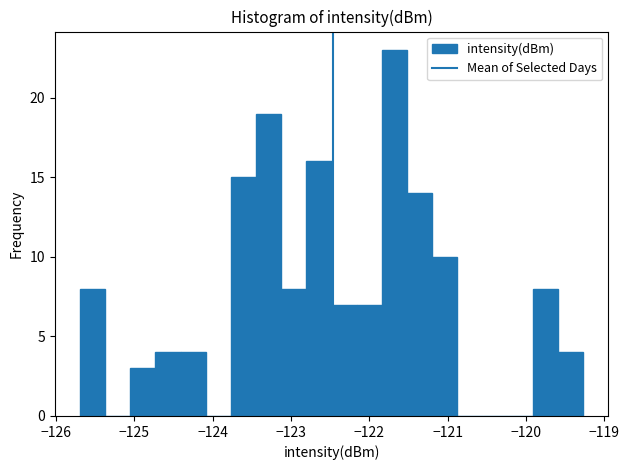

Around what value on the x-axis is the tallest bar? Give the approximate position of its centre, as read against the axis.

-121.7